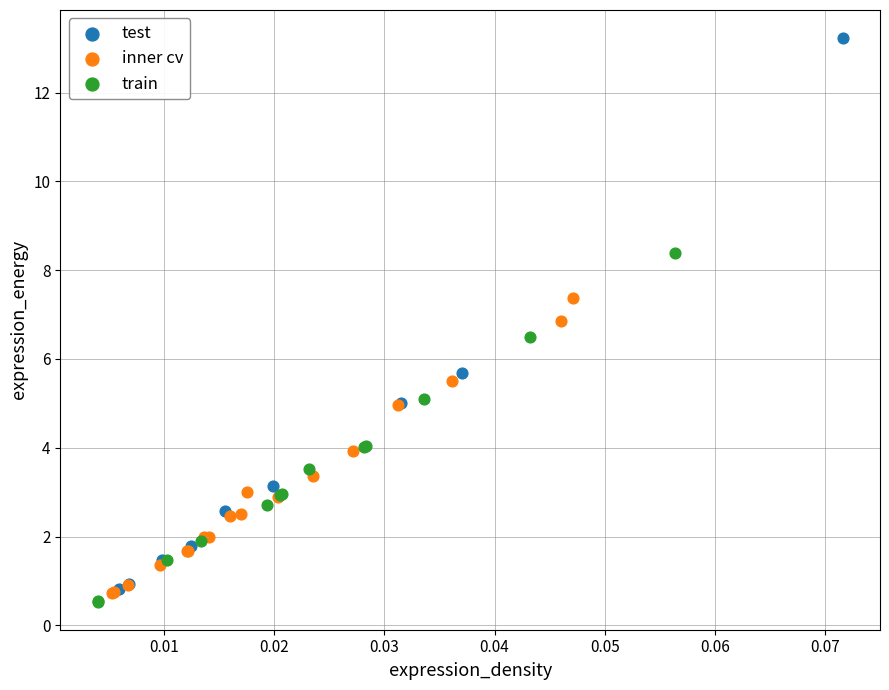

Which series contains the highest Y value?

test